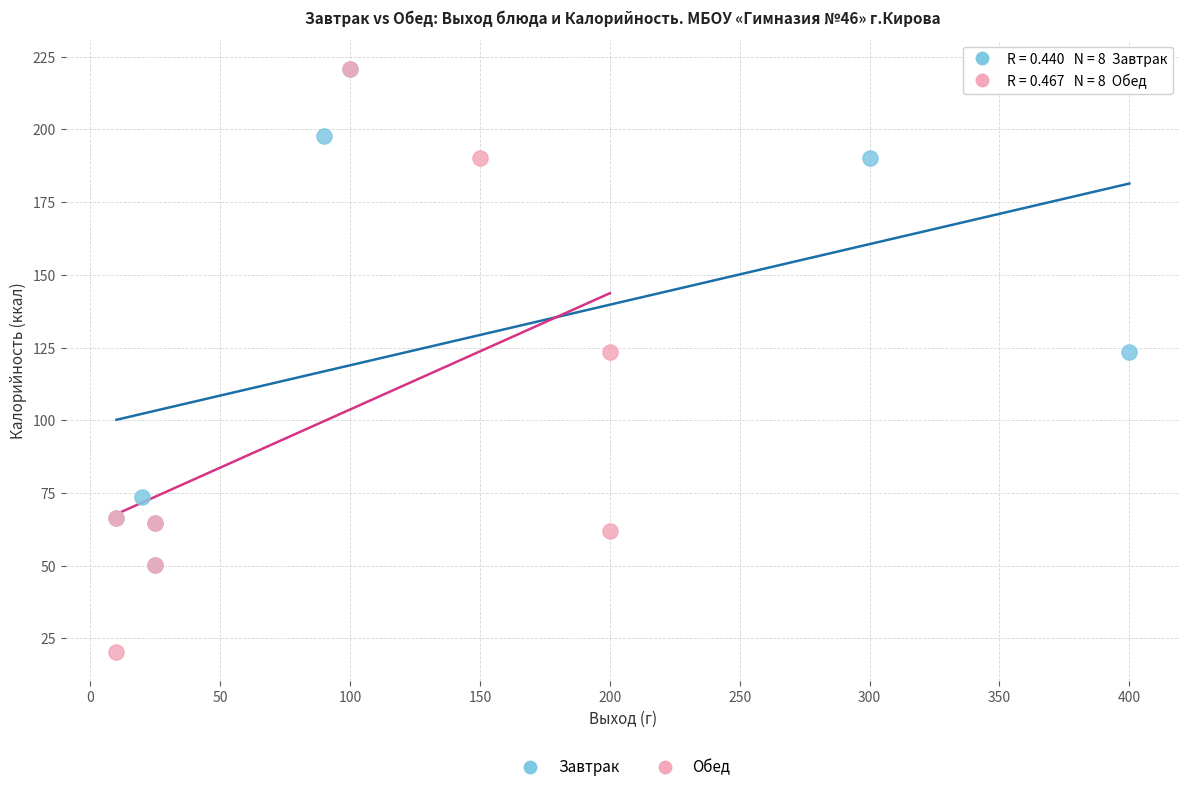

What are all the series names shown in the legend?

Завтрак, Обед